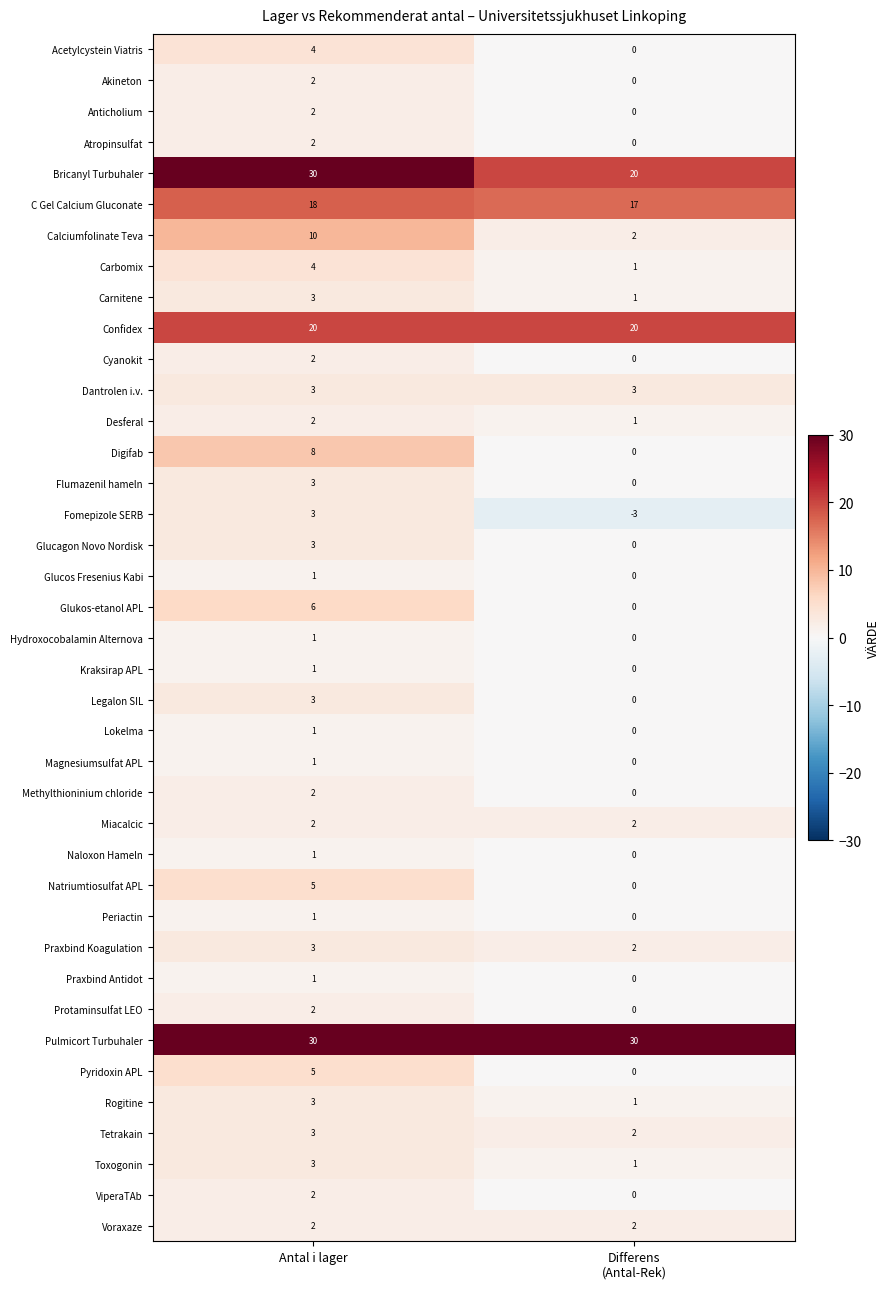

What is the greatest value displayed?

30